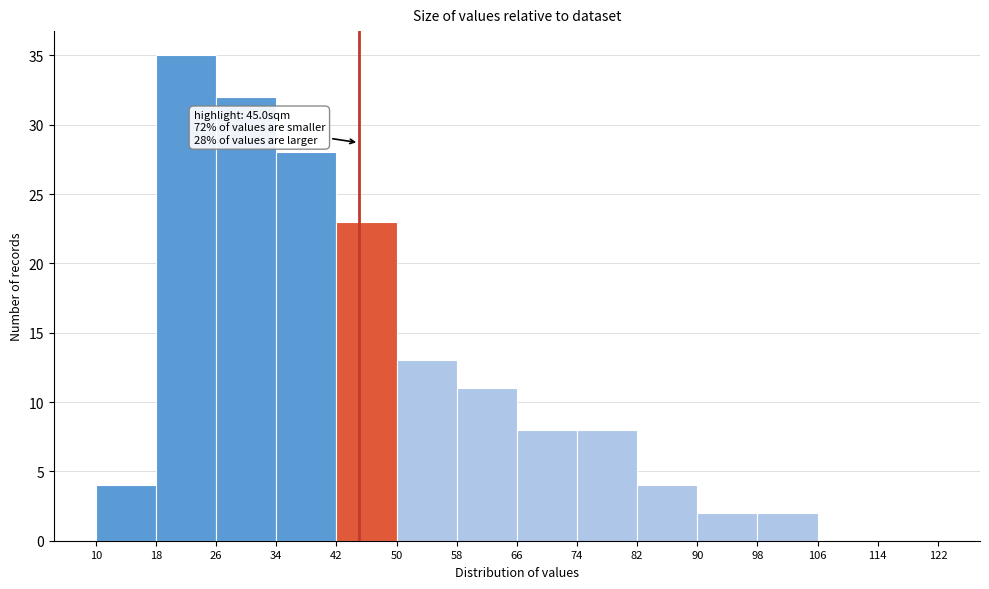

Which range on the x-axis has the tallest bar?

18 to 26